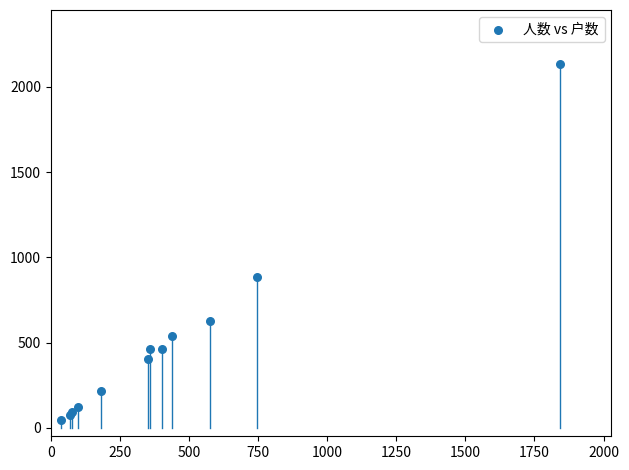

What Y value in the scatter plot is closest to 1088?

882